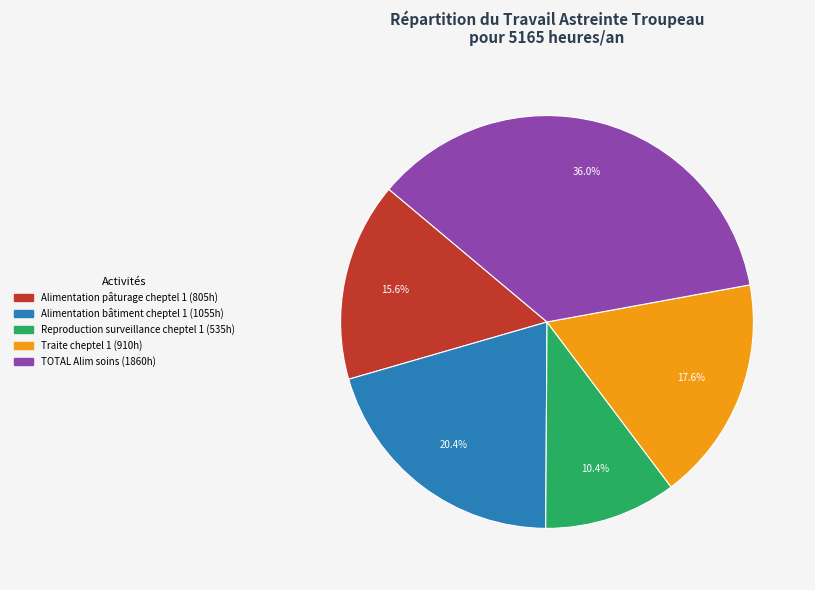

Is there any slice that represents more than half of the pie?

No